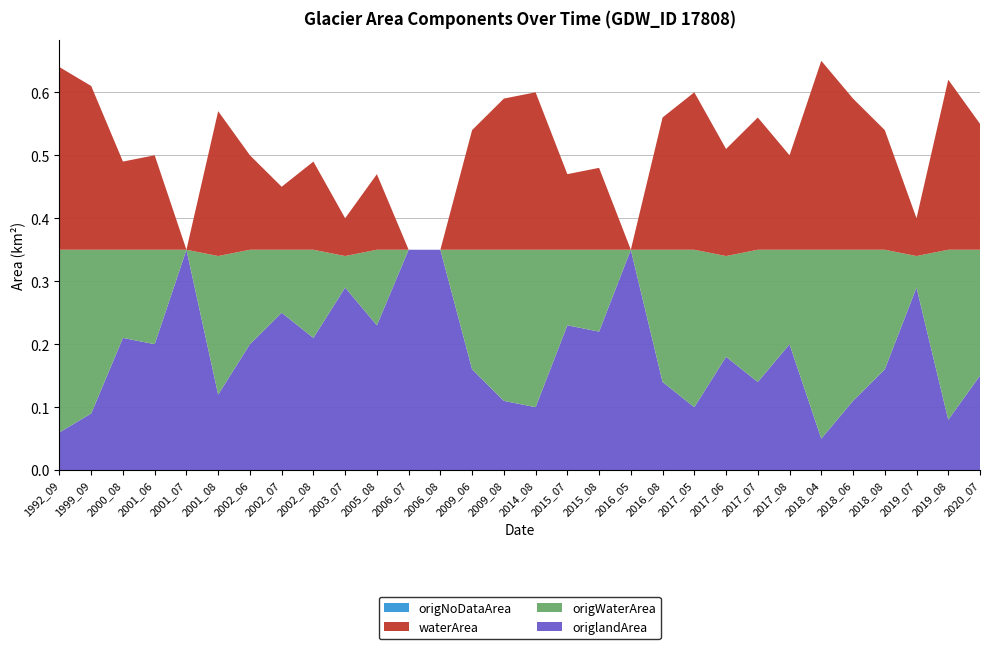

Reading left to right, list all the values displayed in this chart.

origNoDataArea: 0.0	0.0	0.0	0.0	0.0	0.0	0.0	0.0	0.0	0.0	0.0	0.0	0.0	0.0	0.0	0.0	0.0	0.0	0.0	0.0	0.0	0.0	0.0	0.0	0.0	0.0	0.0	0.0	0.0	0.0
origWaterArea: 0.3	0.3	0.1	0.1	0.0	0.2	0.1	0.1	0.1	0.1	0.1	0.0	0.0	0.2	0.2	0.2	0.1	0.1	0.0	0.2	0.2	0.2	0.2	0.1	0.3	0.2	0.2	0.1	0.3	0.2
waterArea: 0.3	0.3	0.1	0.1	0.0	0.2	0.1	0.1	0.1	0.1	0.1	0.0	0.0	0.2	0.2	0.2	0.1	0.1	0.0	0.2	0.2	0.2	0.2	0.1	0.3	0.2	0.2	0.1	0.3	0.2
origlandArea: 0.1	0.1	0.2	0.2	0.3	0.1	0.2	0.2	0.2	0.3	0.2	0.3	0.3	0.2	0.1	0.1	0.2	0.2	0.3	0.1	0.1	0.2	0.1	0.2	0.1	0.1	0.2	0.3	0.1	0.1